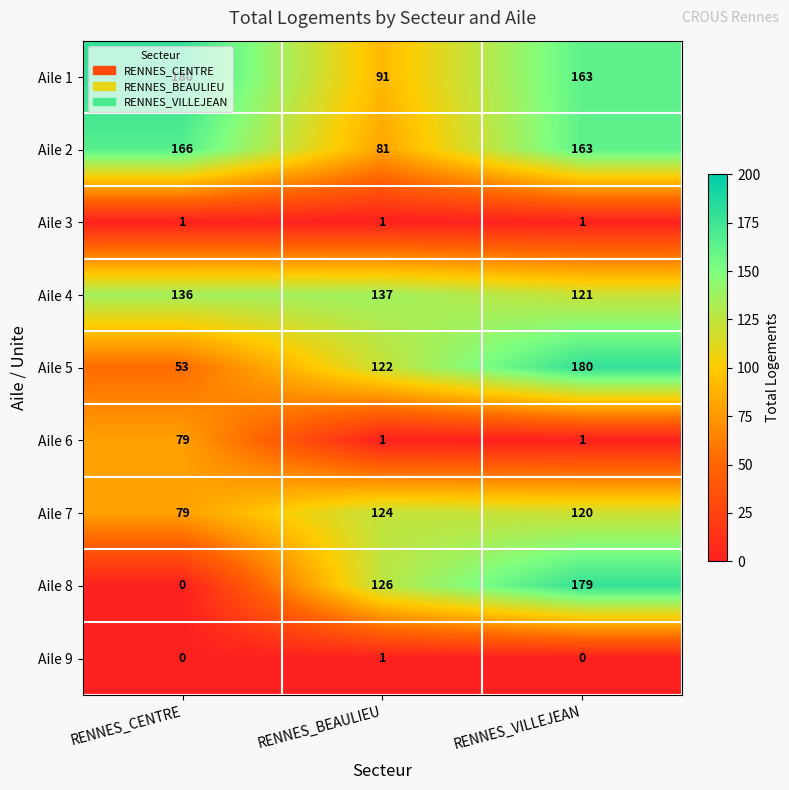

What is the lowest value of the Aile 5 series?

53